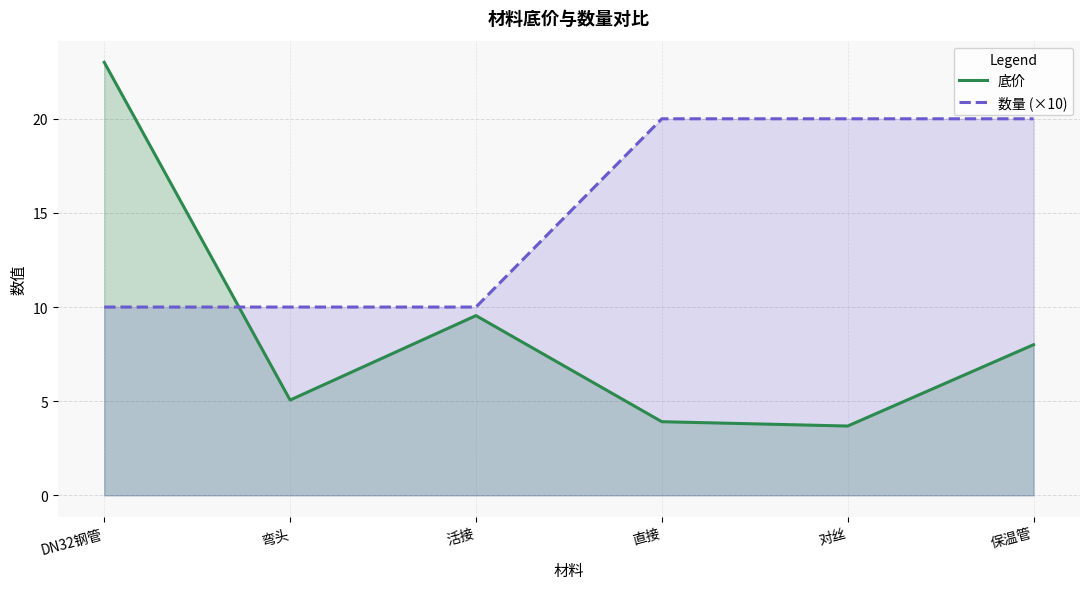

Reading left to right, list all the values displayed in this chart.

底价: 23.0	5.1	9.5	3.9	3.7	8.0
数量 (×10): 10.0	10.0	10.0	20.0	20.0	20.0